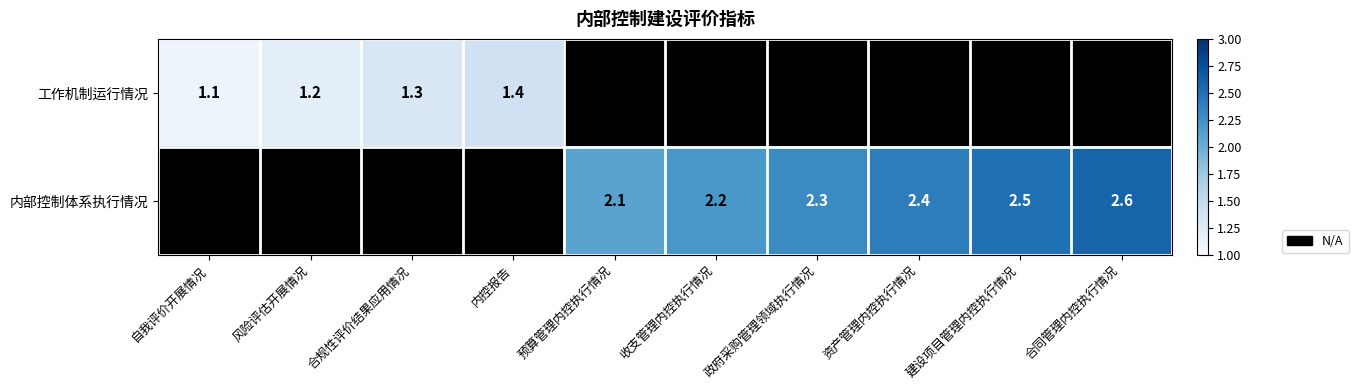

Is it true that 内部控制体系执行情况 equals 2.6 at 合同管理内控执行情况?

True